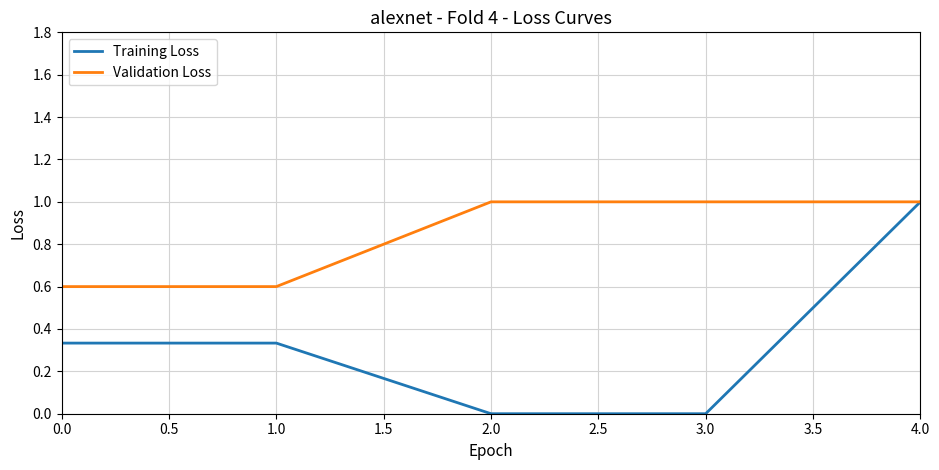

Count the Validation Loss values in the range 0 to 1.

5